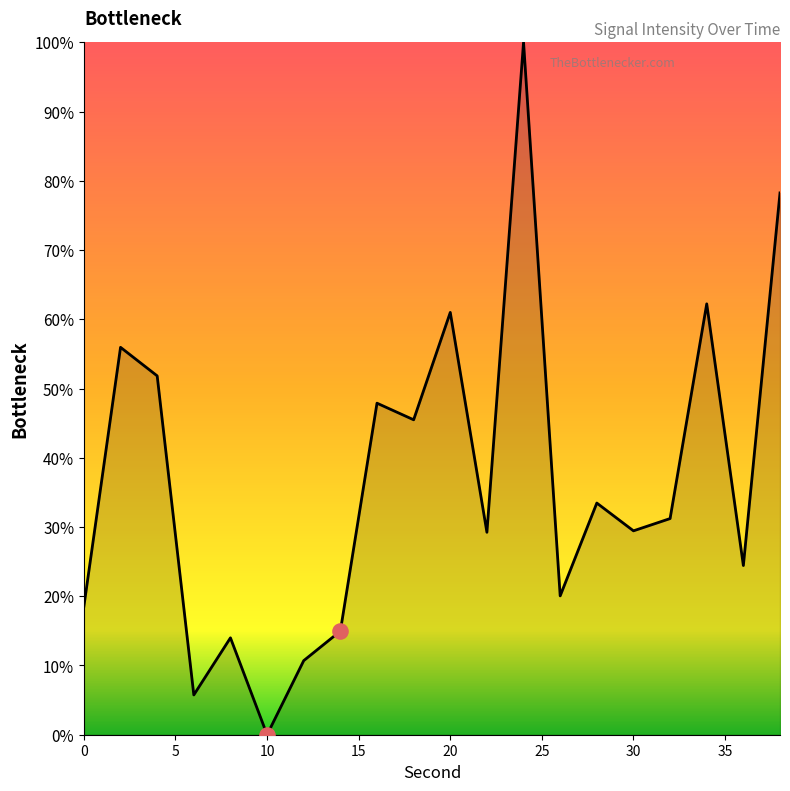

What is the maximum value shown in the chart?

100.0